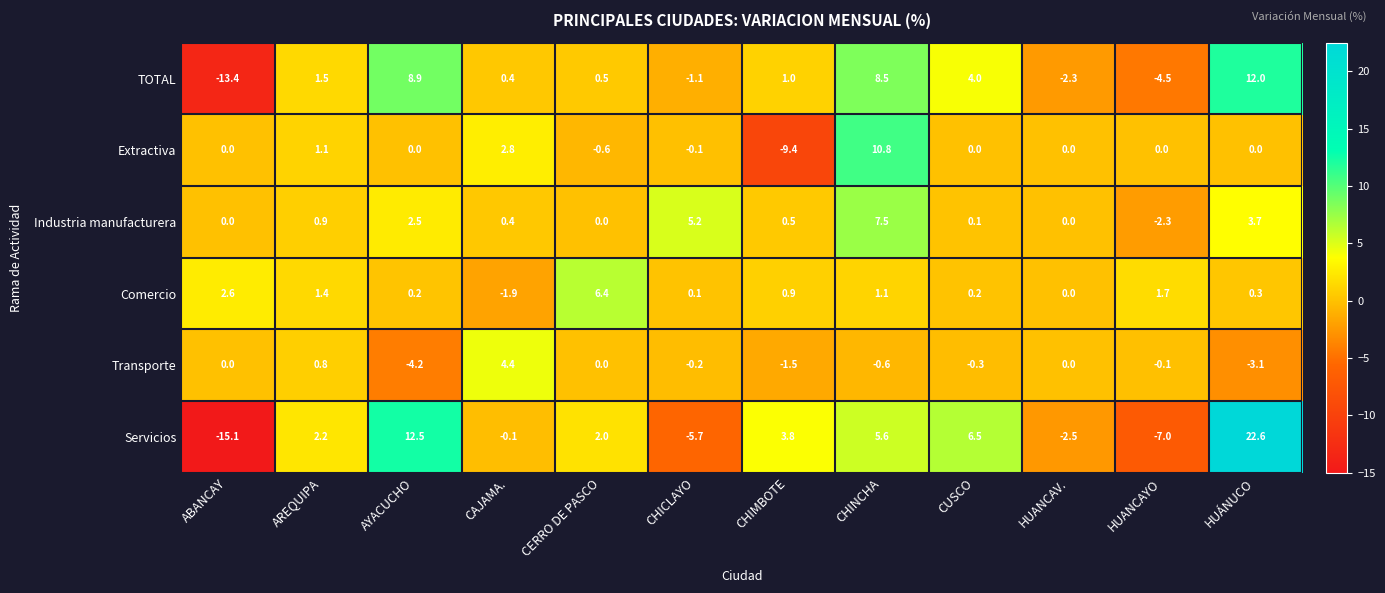

Which series has the widest spread of values?

Servicios